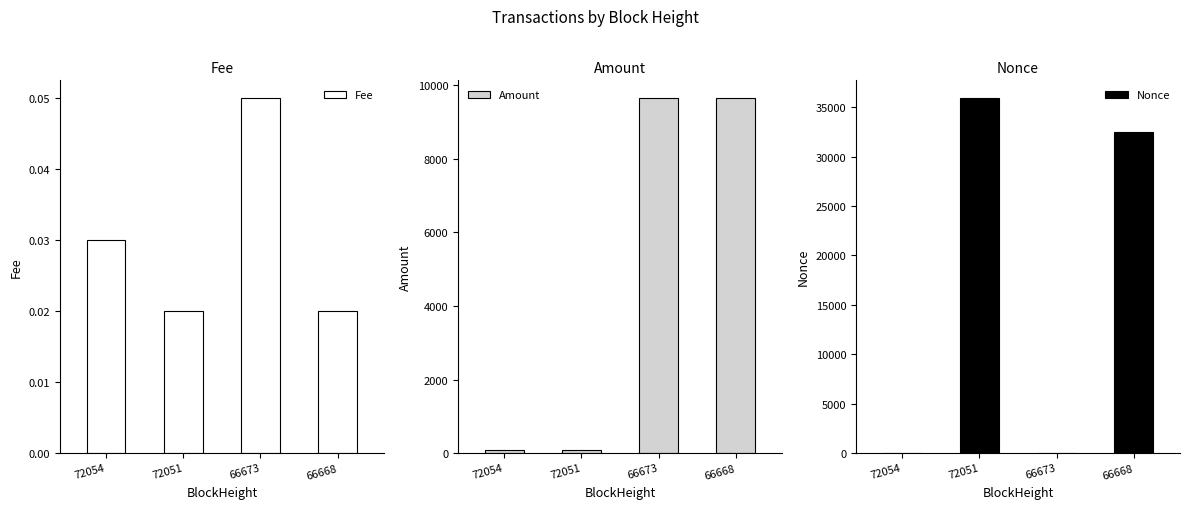

At how many categories does at least one series exceed 13172?

2